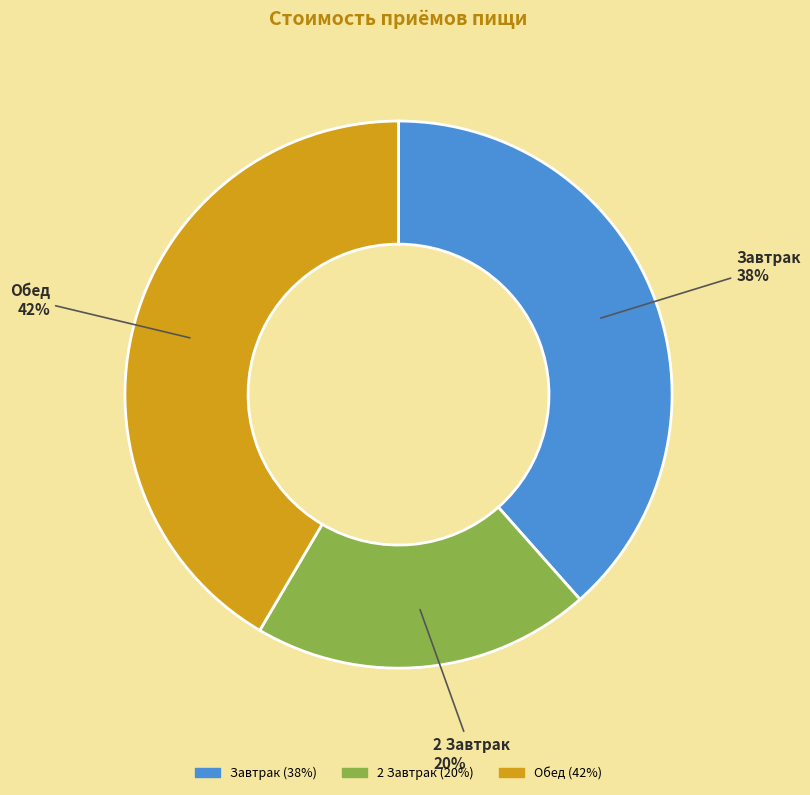

Which slice is the largest?

Обед